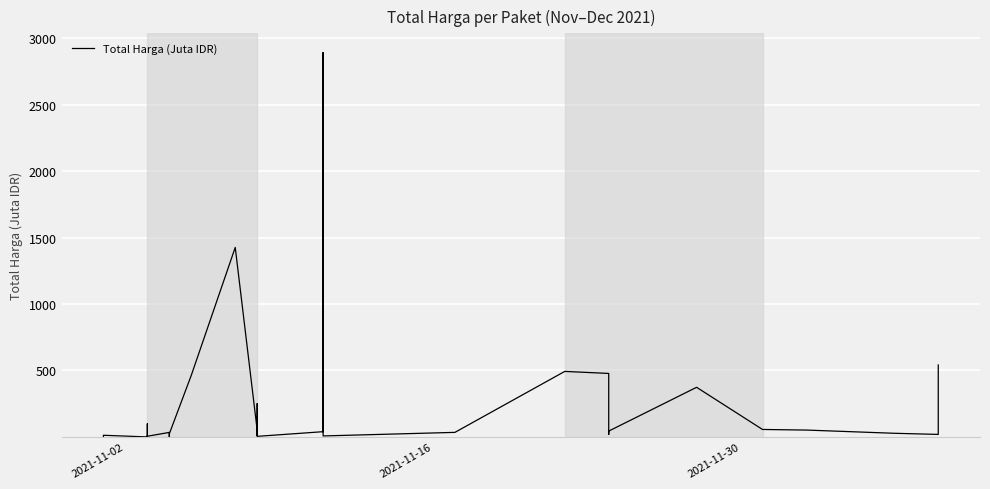

What is the difference between the maximum and minimum values?

2892.0